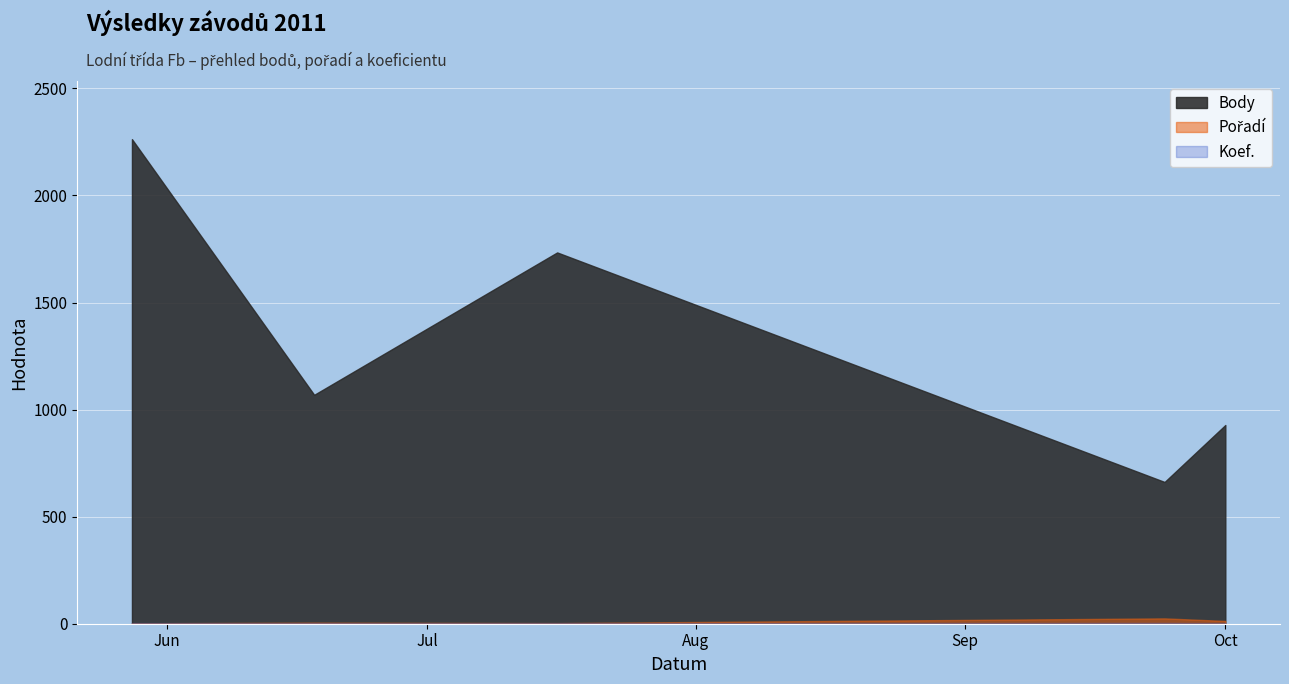

Where is the first local minimum for Body?

2011-06-18